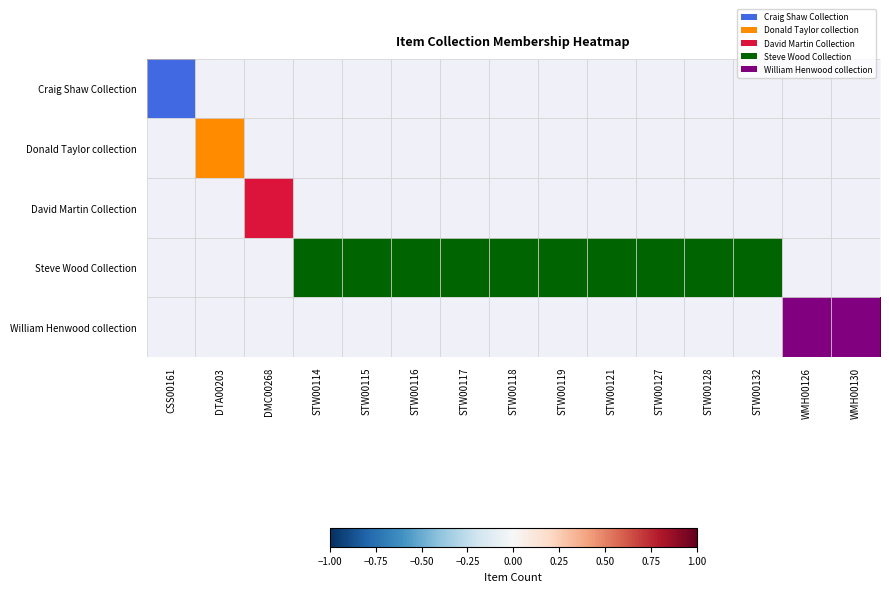

Rank the series at STW00119 from highest to lowest value.

Steve Wood Collection, Craig Shaw Collection, Donald Taylor collection, David Martin Collection, William Henwood collection